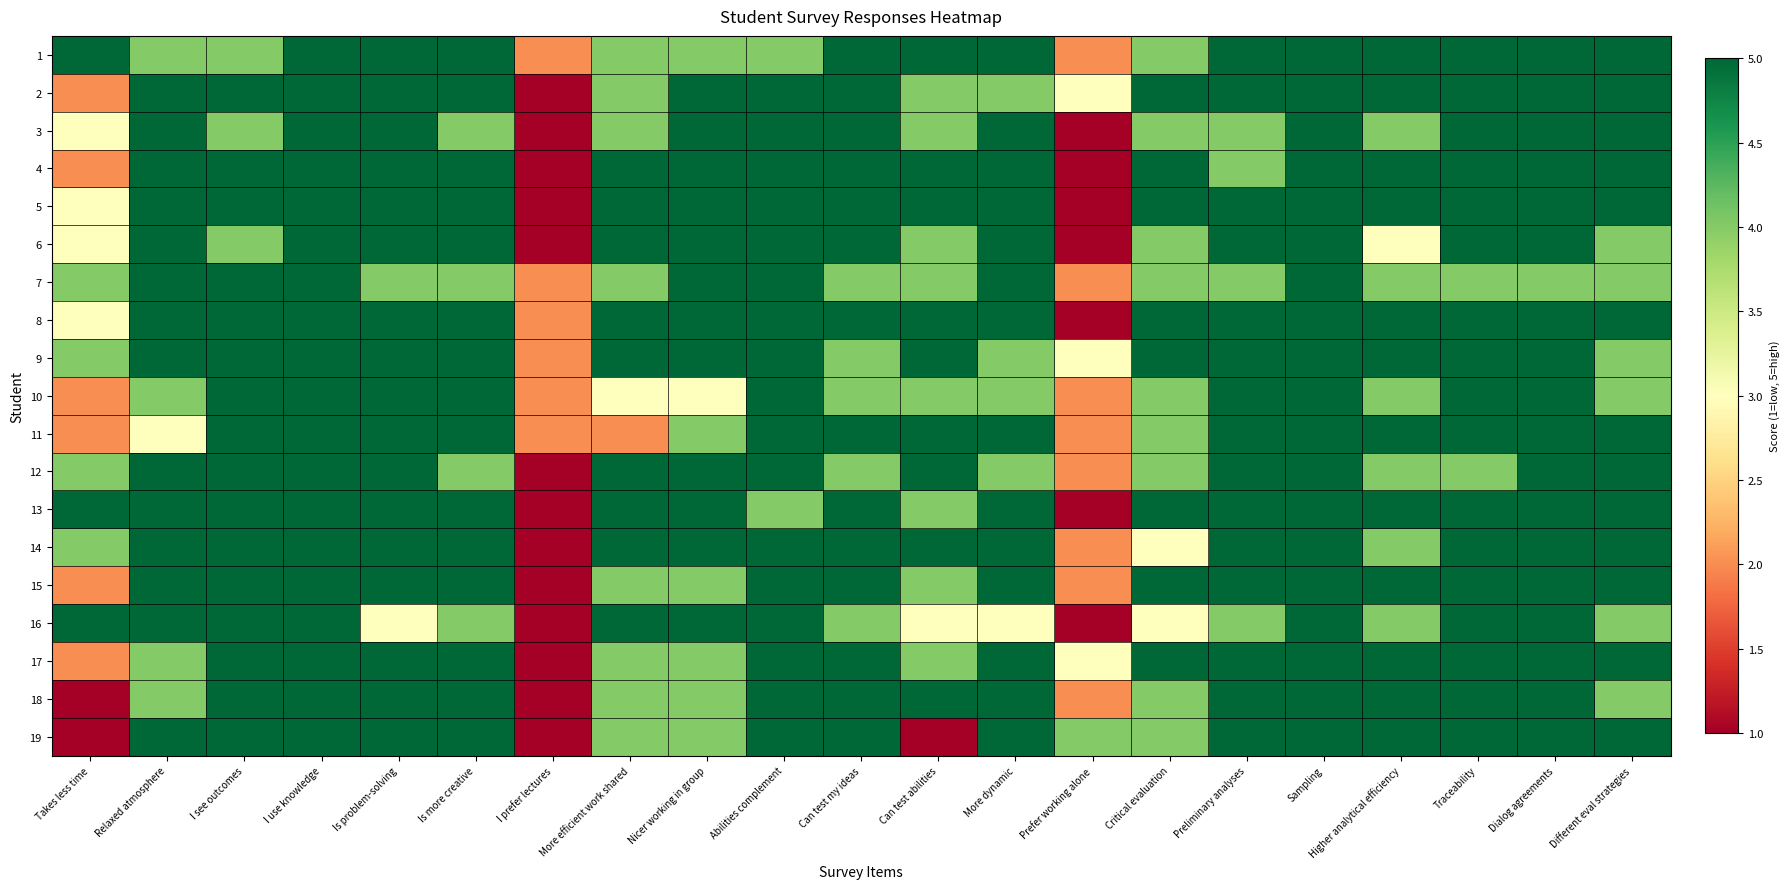

How many distinct data groups are displayed?

19